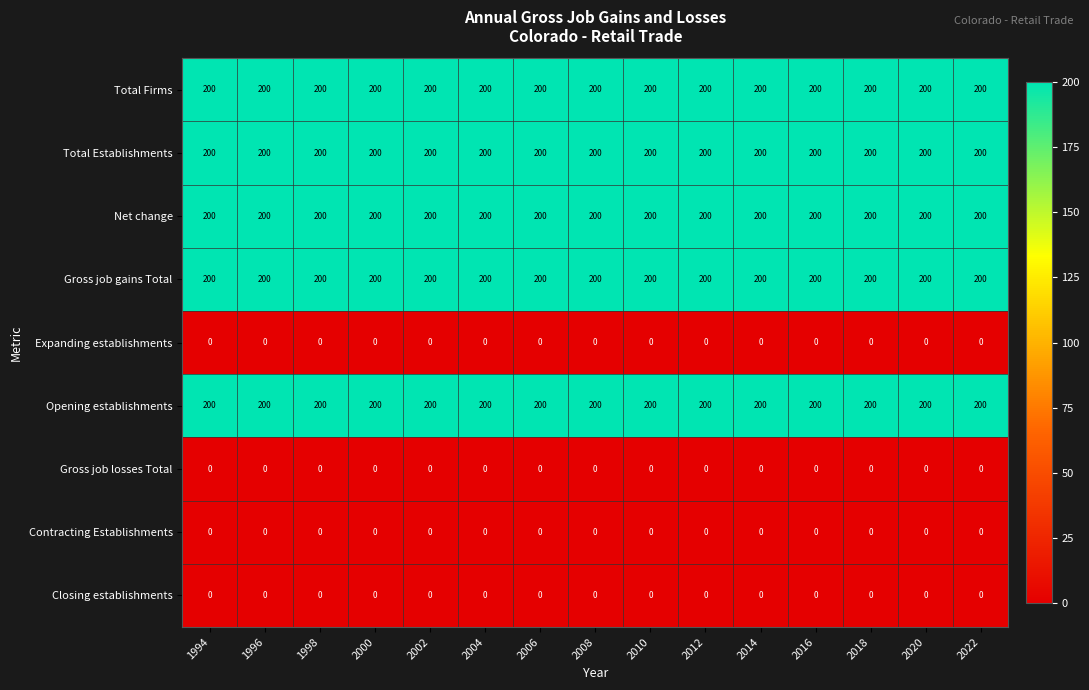

Is the value of Opening establishments at 2004 greater than the value of Gross job losses Total at 2012?

Yes